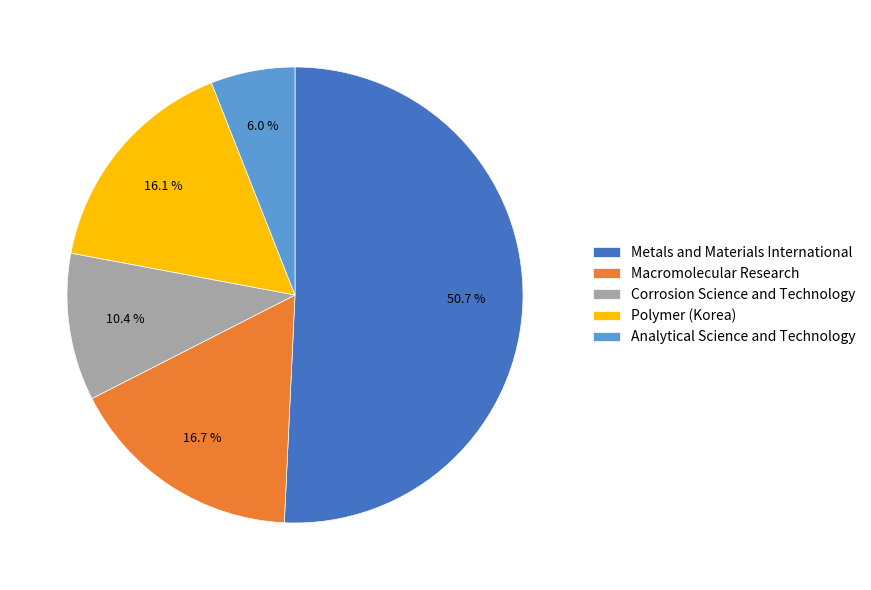

How many slices are in this pie chart?

5